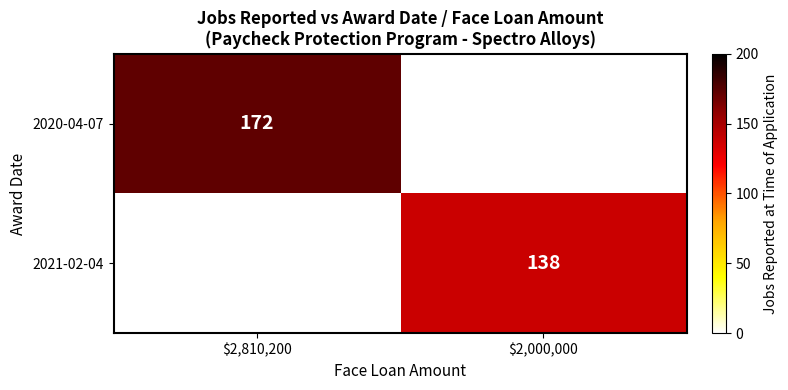

True or false: 2020-04-07 has a value of 228 at $2,810,200.

False